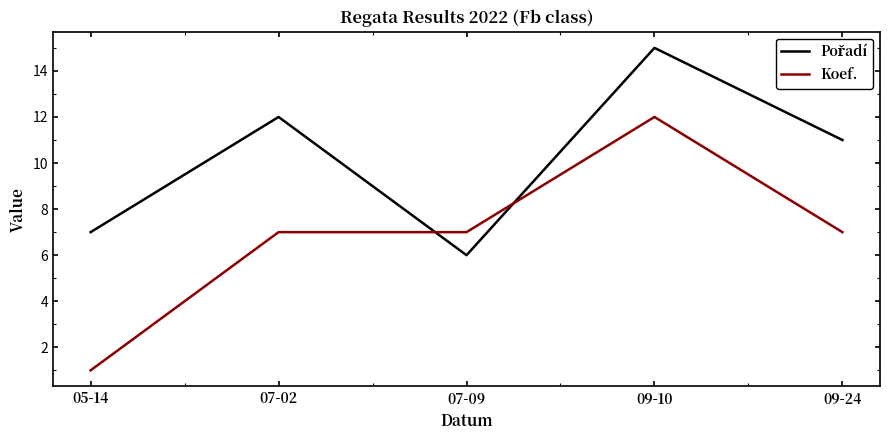

What is the approximate value of Koef. at 07-09, to the nearest 5?

5